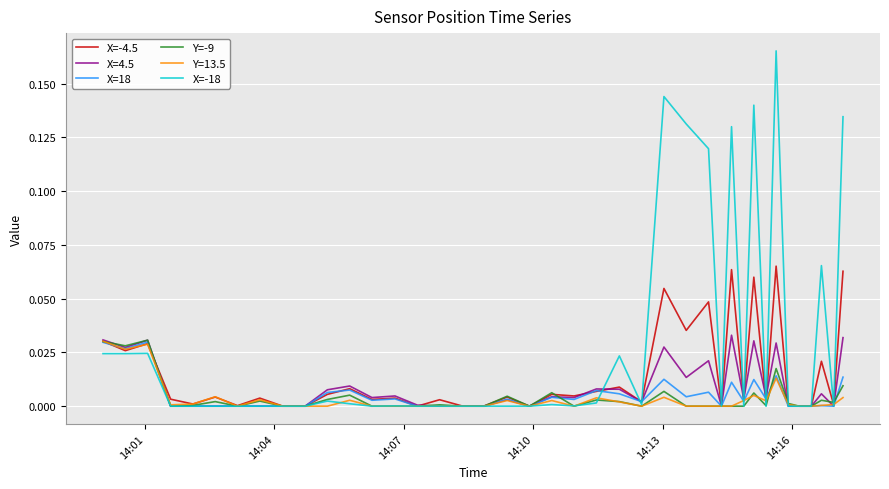

Which series has the largest range (max minus min)?

X=-18